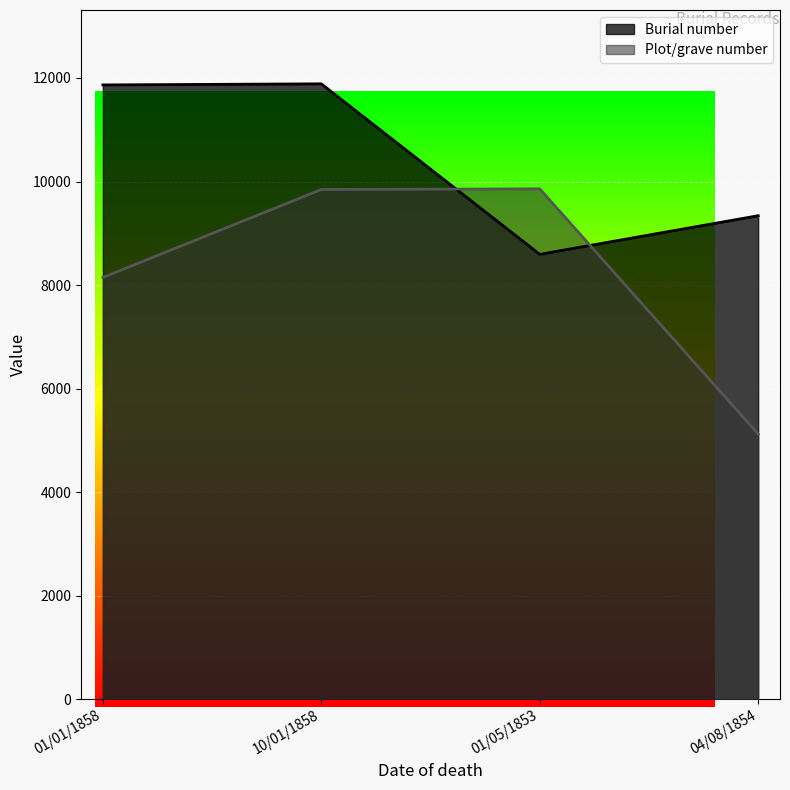

What is the maximum value for Burial number?

11887